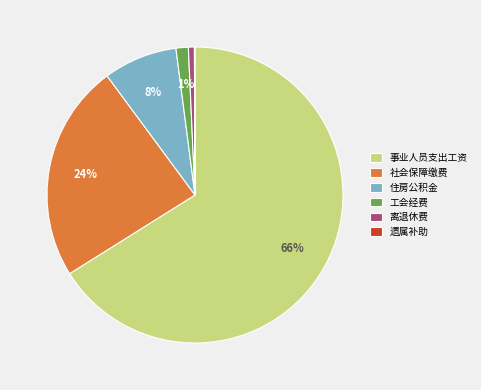

To the nearest percent, what percentage of the pie is 工会经费?

1%